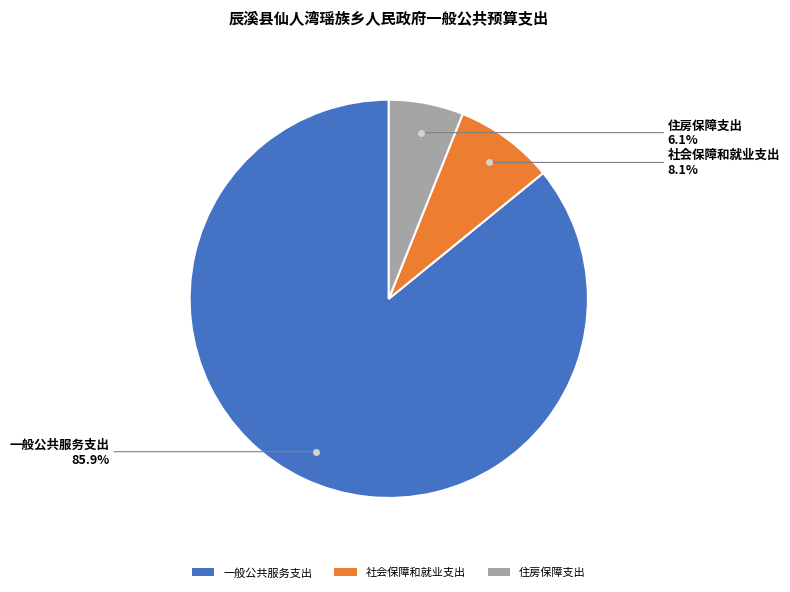

Which slice is the smallest?

住房保障支出